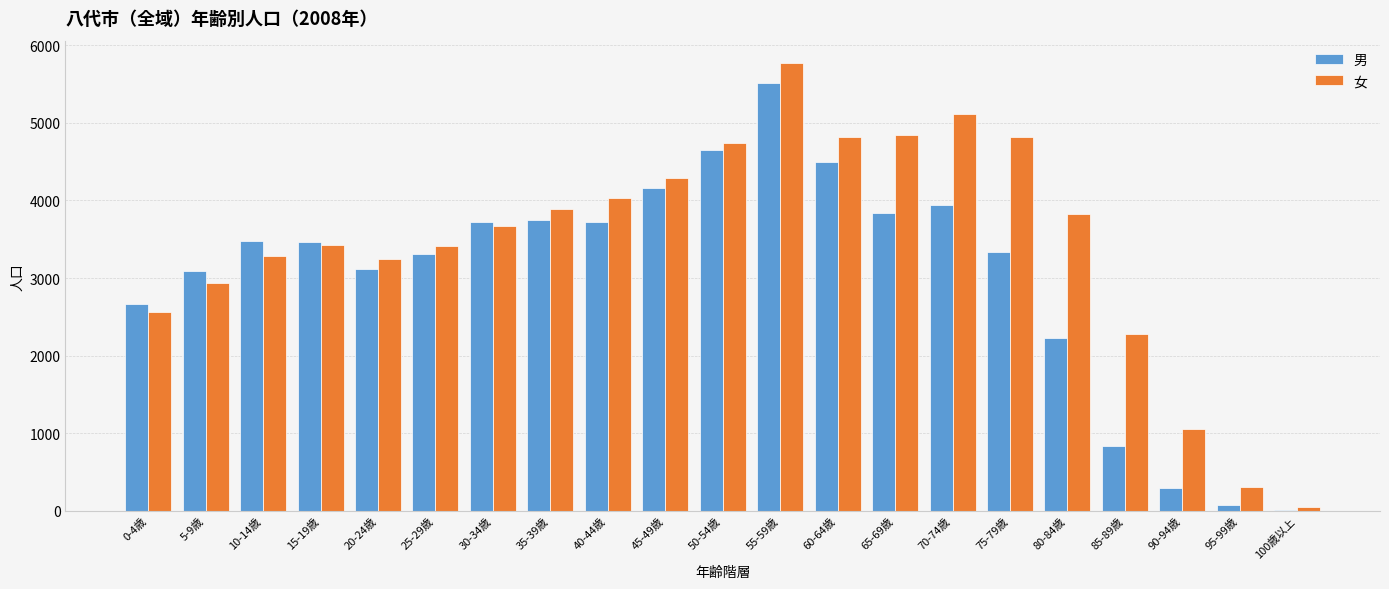

Which category has the highest value across all series?

55-59歳